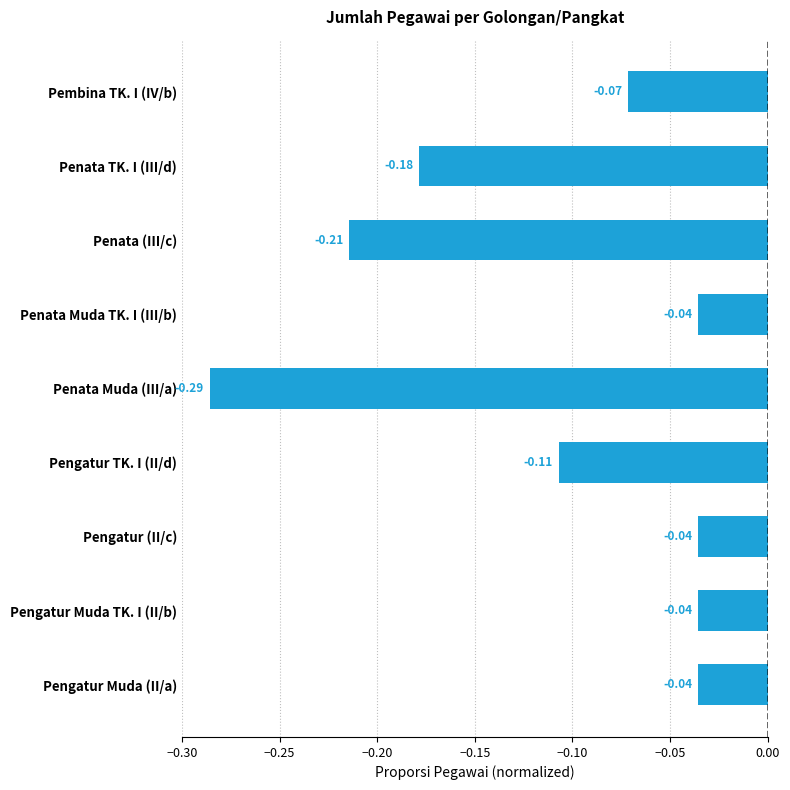

What is the label of the 8th bar from the top?

Pengatur Muda TK. I (II/b)